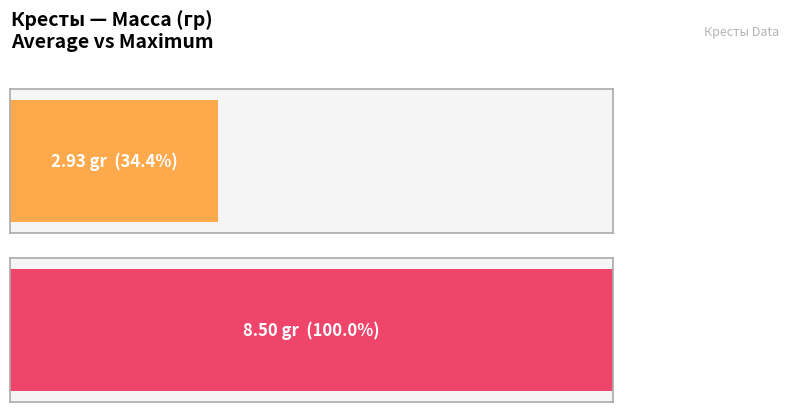

Are the bars grouped side by side (vs. stacked)?

No